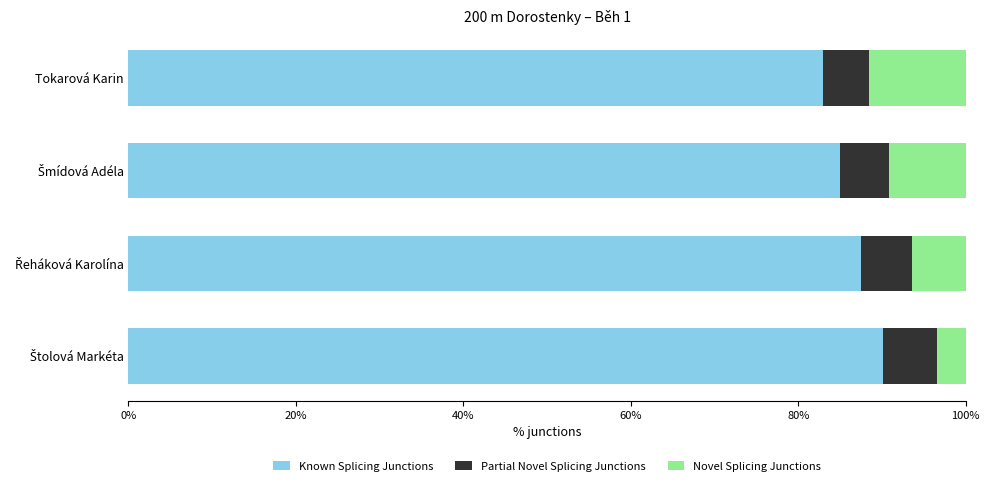

What is the maximum value for Known Splicing Junctions?

90.1